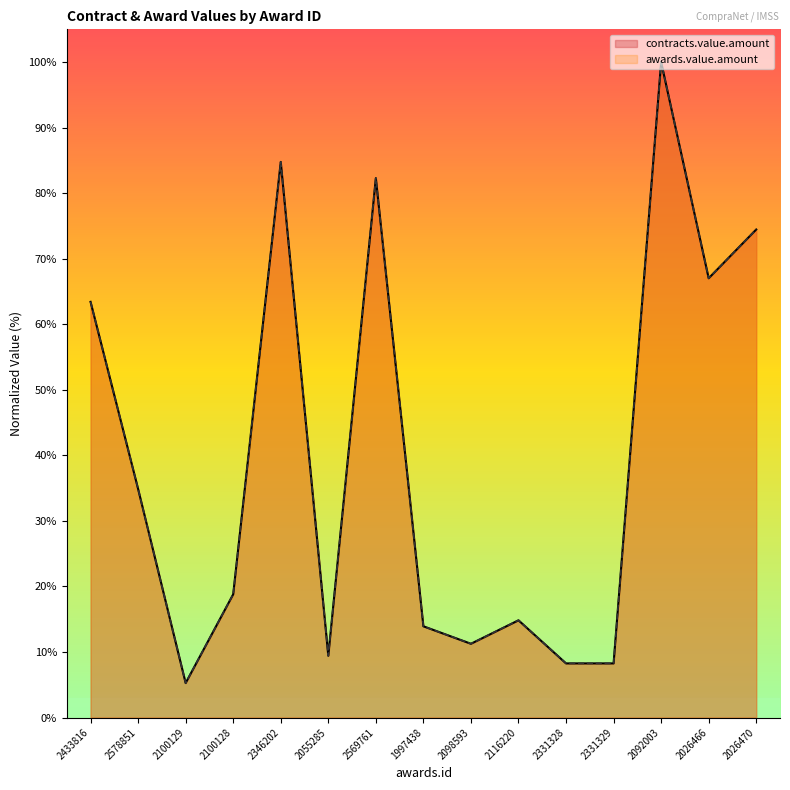

What is the label of the 13th point from the right?

2100129